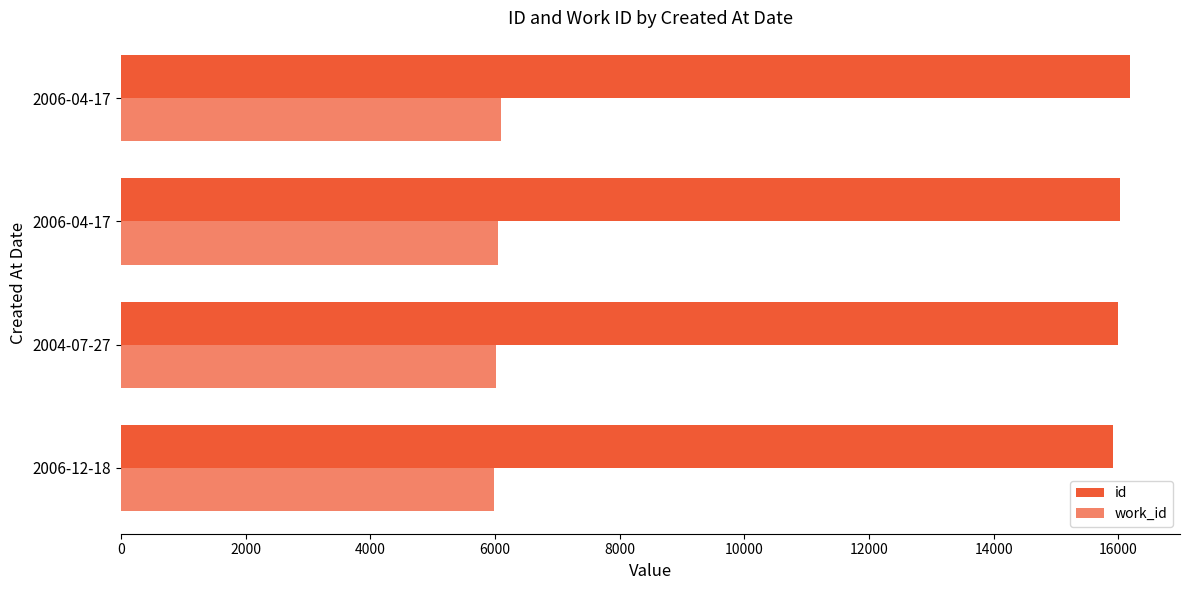

How many values in the id series are below 16027?

2